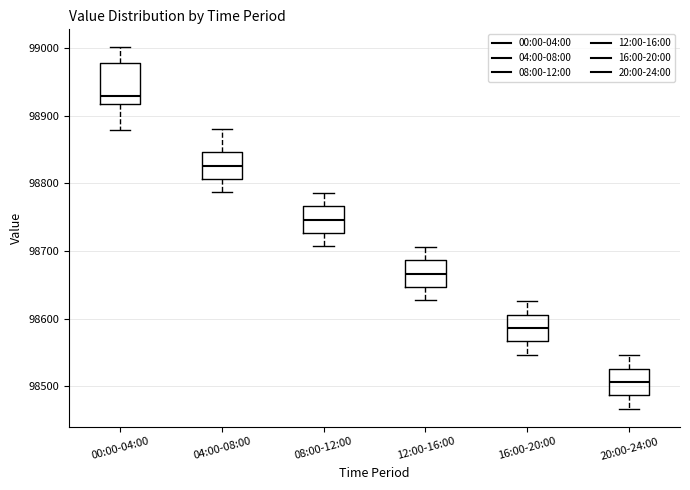

Reading left to right, read every box against the y-axis: the position of its median line, the range the box covers, and the ends of its whiskers. The values are not printed on the chart, so give them approximately, as read against the axis.

00:00-04:00: median 98930, box 98920 to 98980, whiskers 98880 to 99000
04:00-08:00: median 98830, box 98810 to 98850, whiskers 98790 to 98880
08:00-12:00: median 98750, box 98730 to 98770, whiskers 98710 to 98790
12:00-16:00: median 98670, box 98650 to 98690, whiskers 98630 to 98710
16:00-20:00: median 98590, box 98570 to 98610, whiskers 98550 to 98630
20:00-24:00: median 98510, box 98490 to 98530, whiskers 98470 to 98550